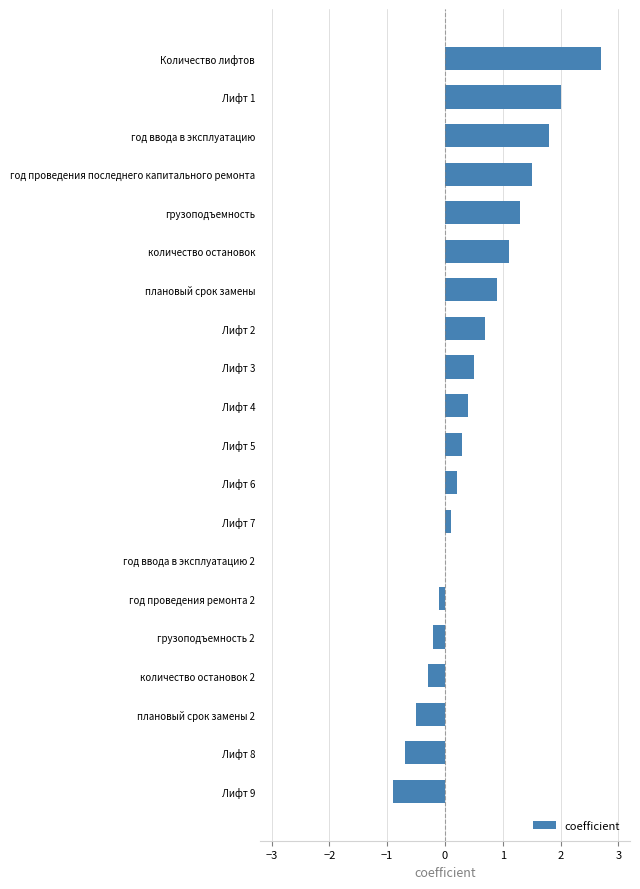

Which has a higher value, год ввода в эксплуатацию or Лифт 4?

год ввода в эксплуатацию